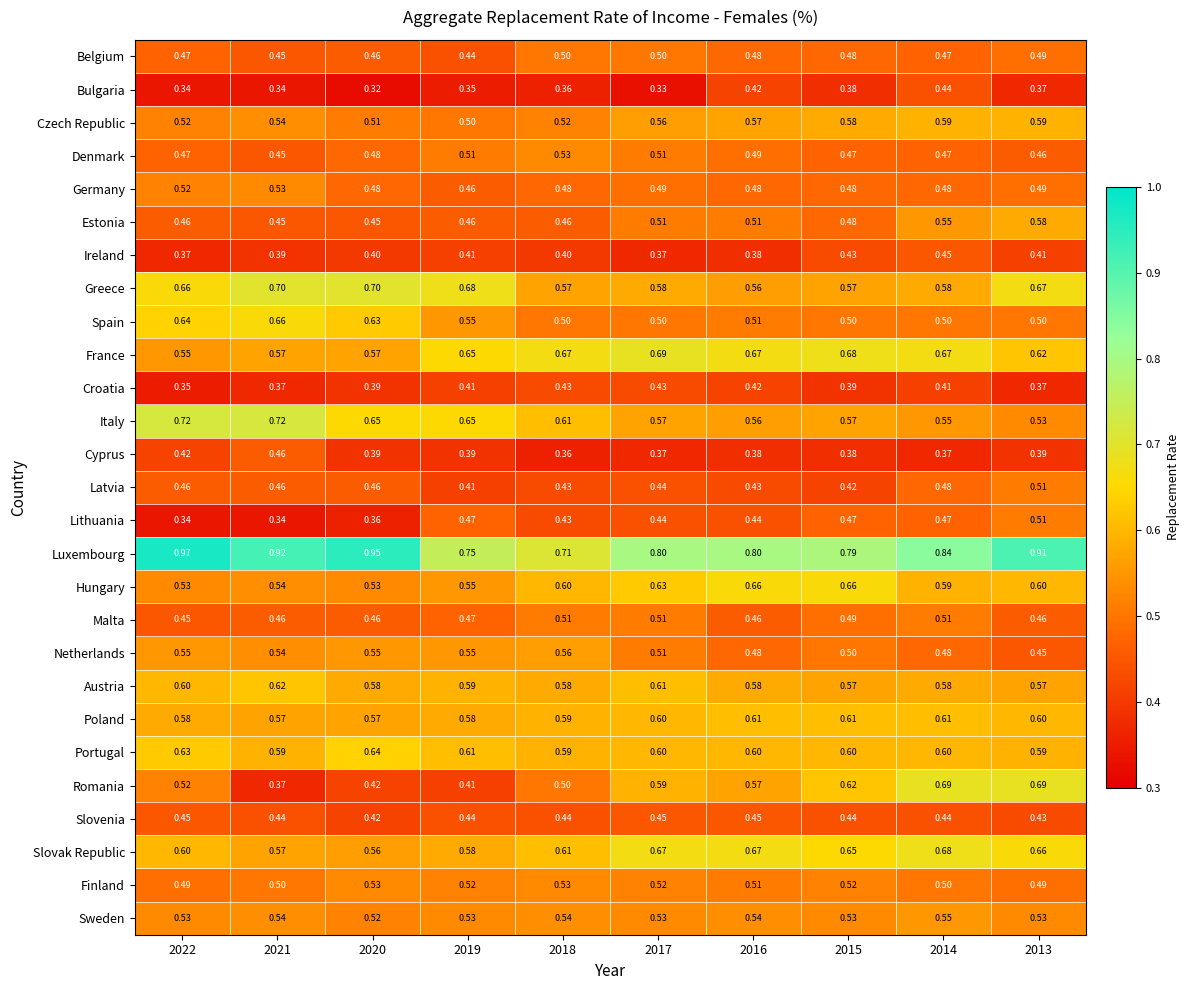

Is the value of Latvia at 2022 greater than the value of Greece at 2017?

No